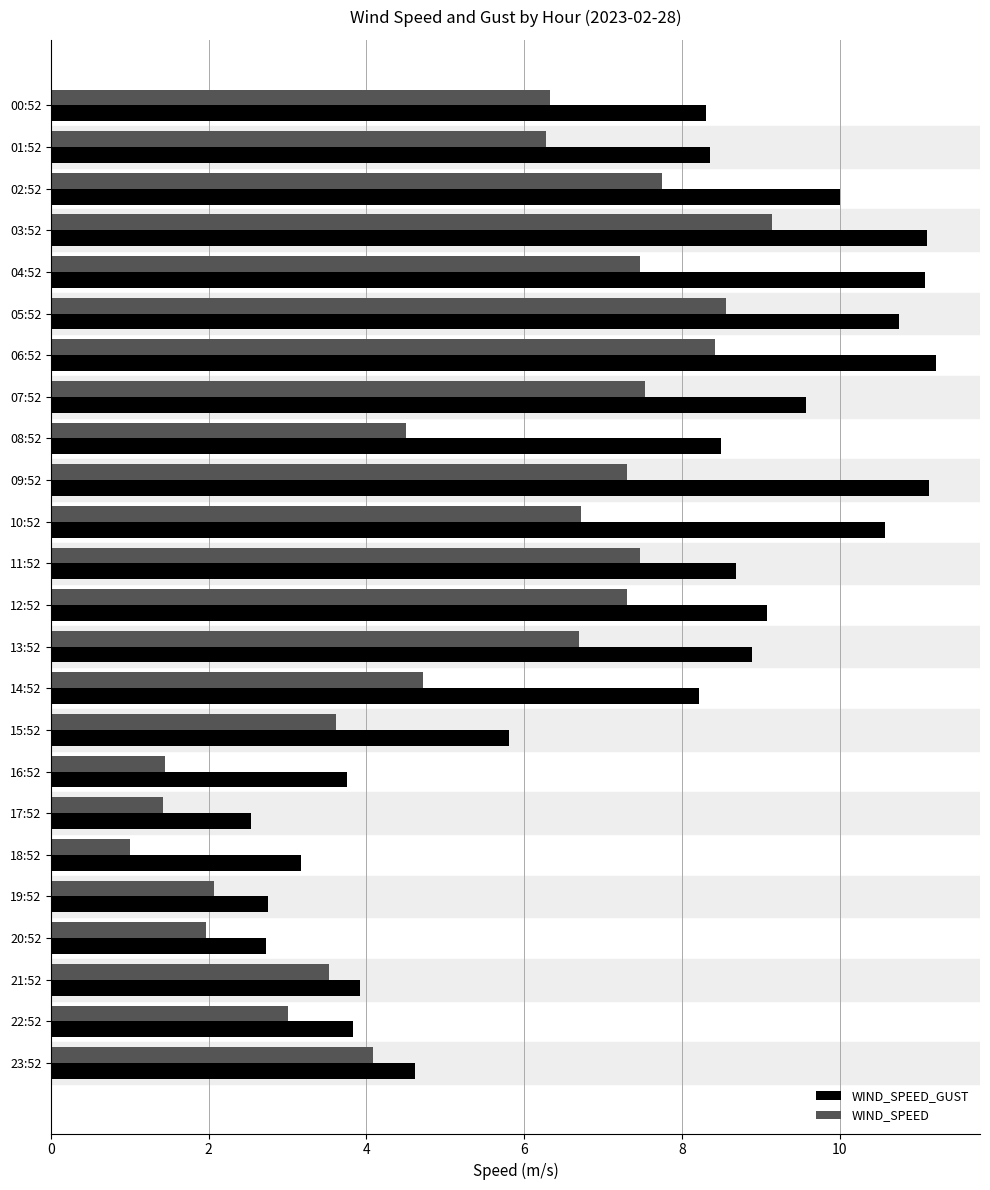

Which category has the lowest value in the WIND_SPEED series?

18:52